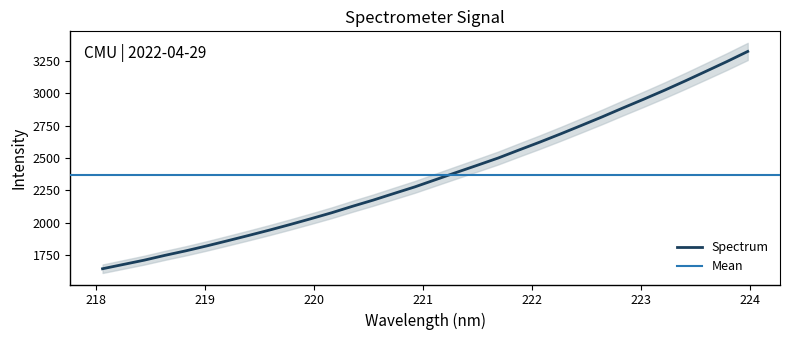

Where is the data nearest to the value 2483?

221.6902